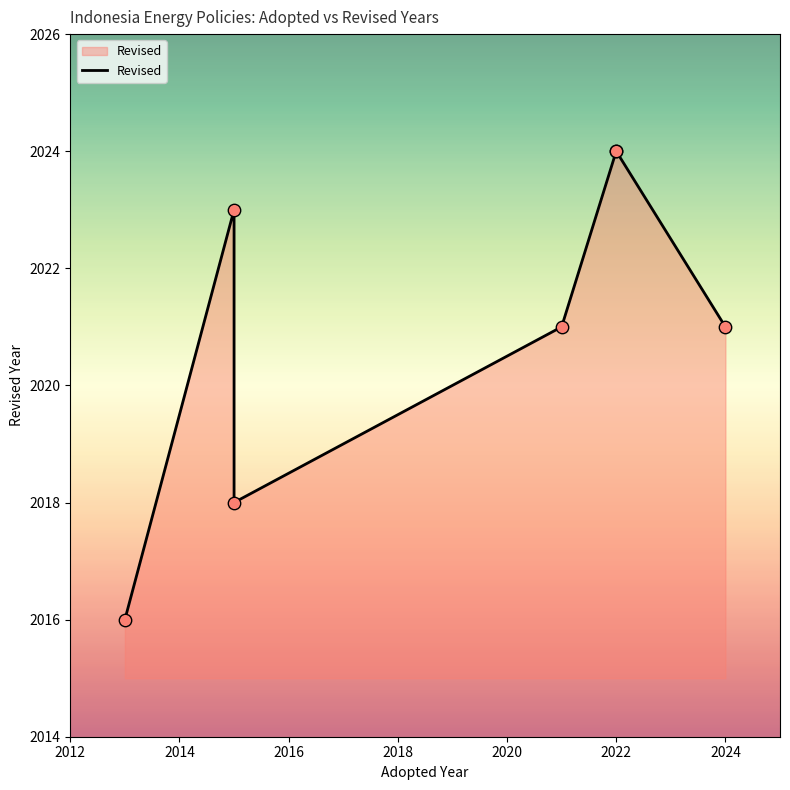

What is the ratio of the value at 2015 to the value at 2022?

1.0